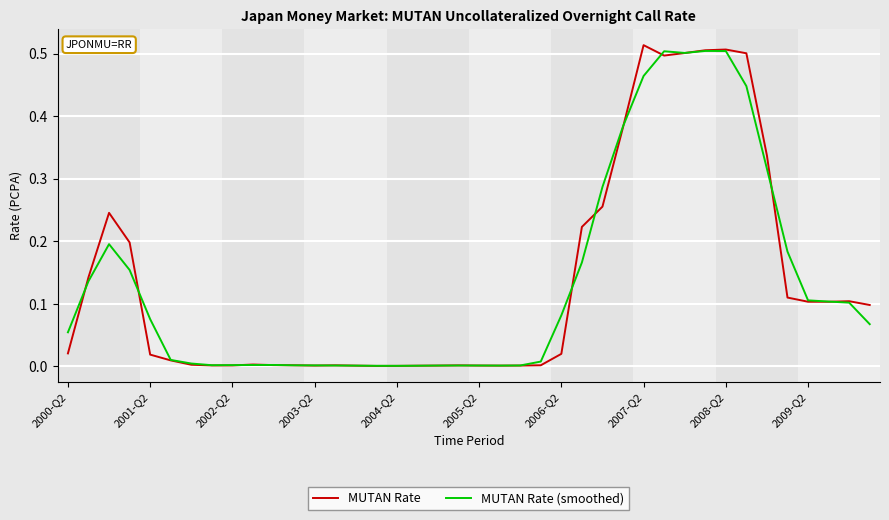

Which series has the widest spread of values?

MUTAN Rate